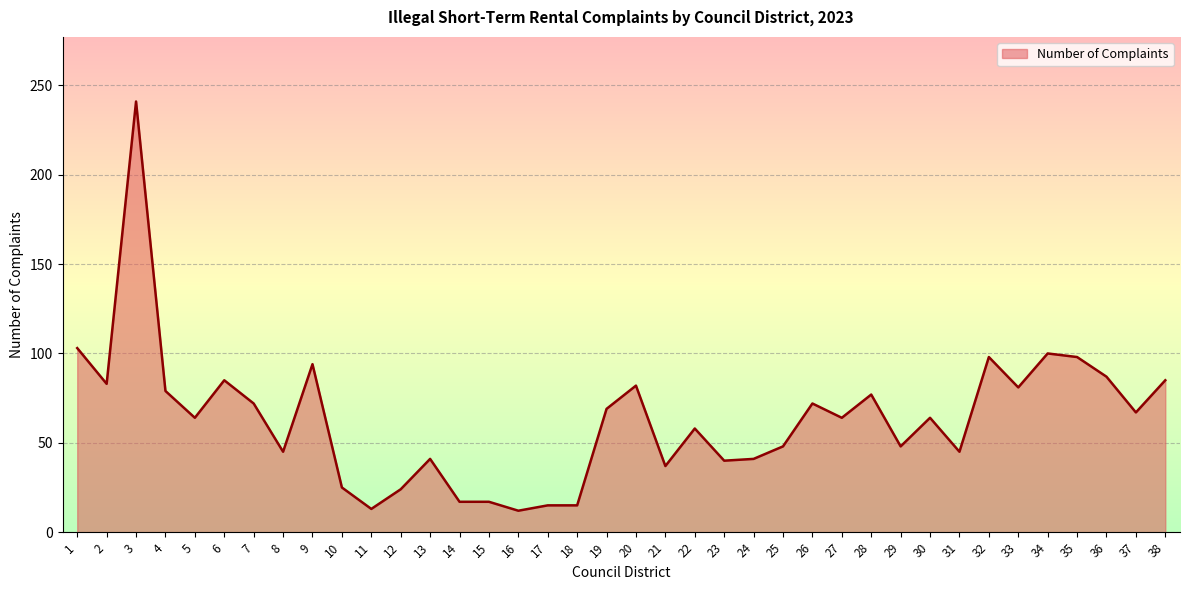

What is the maximum value shown in the chart?

241